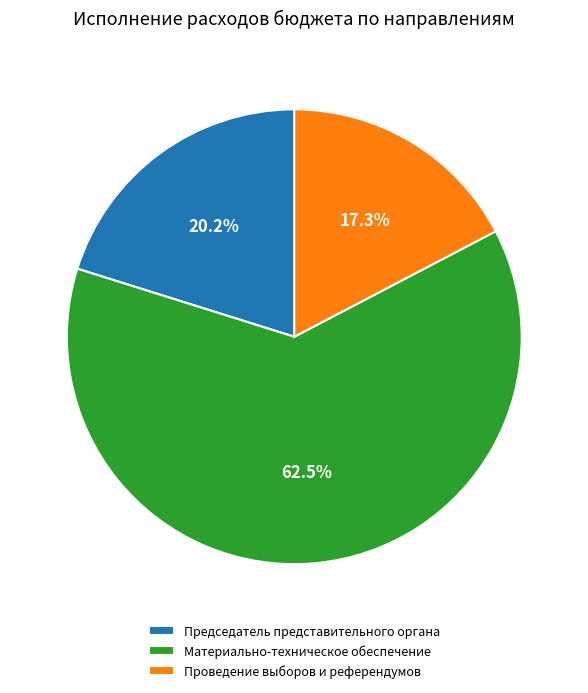

Between Материально-техническое обеспечение and Проведение выборов и референдумов, which is larger?

Материально-техническое обеспечение